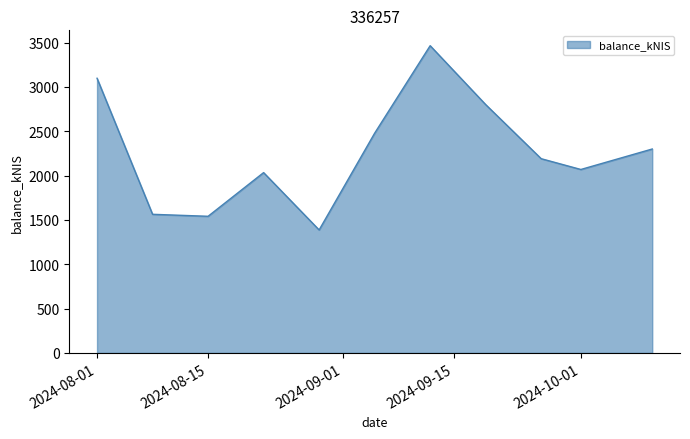

What is the smallest value displayed?

1386.7